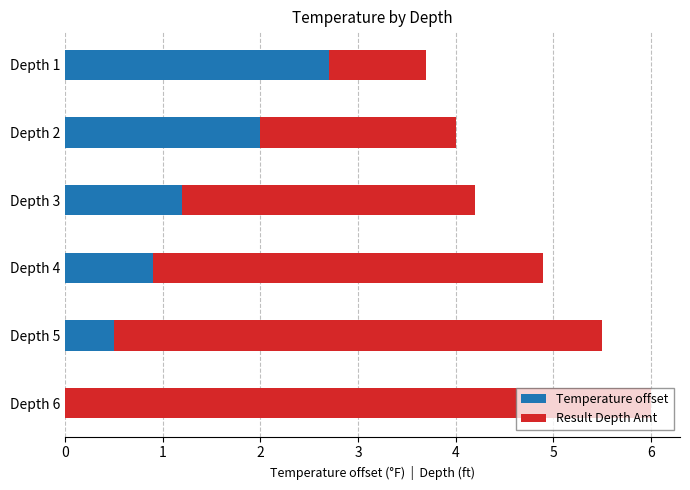

Where is Temperature offset nearest to the value 1?

Depth 4